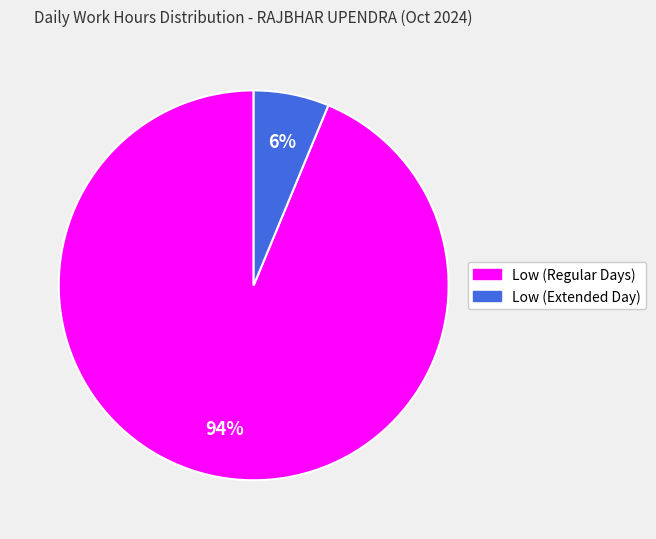

Is there a majority slice in this chart?

Yes